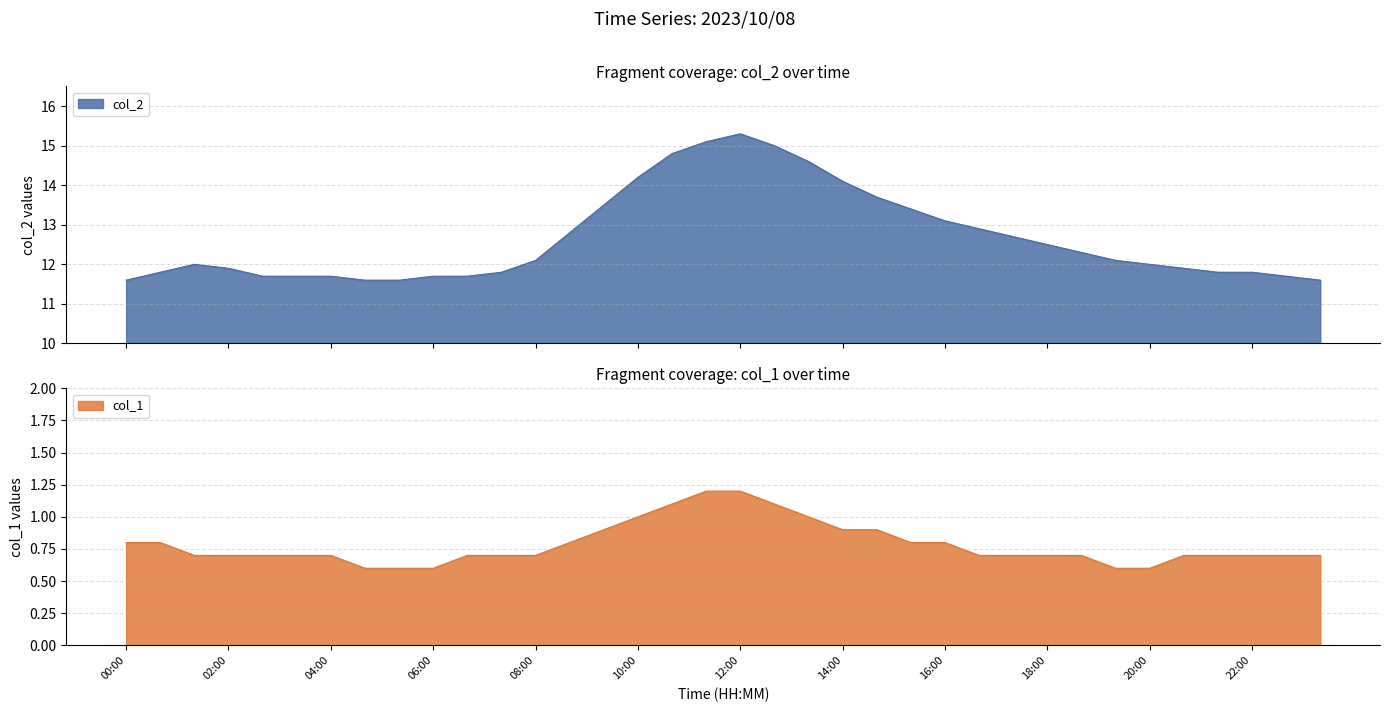

Where is col_1 nearest to the value 0?

04:40